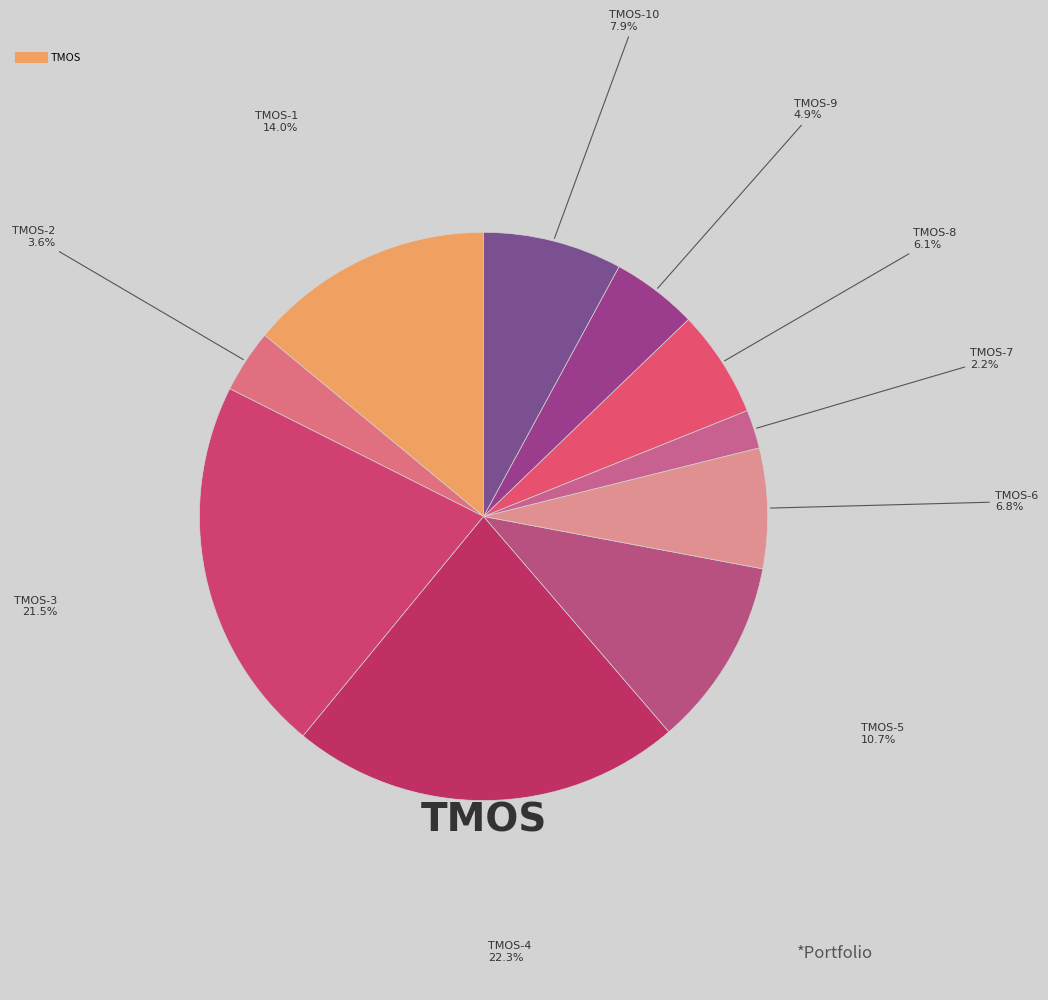

To the nearest percent, what is the average slice percentage?

10%